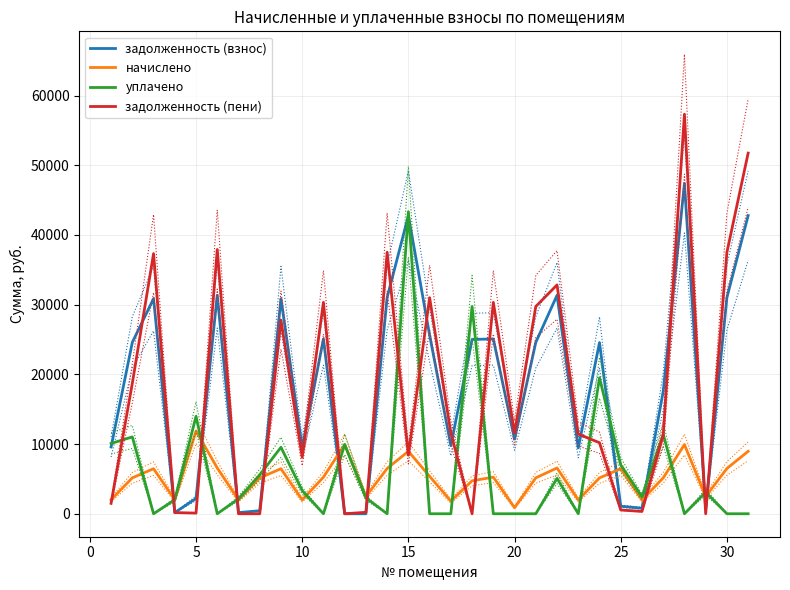

How many lines are shown in the chart?

4